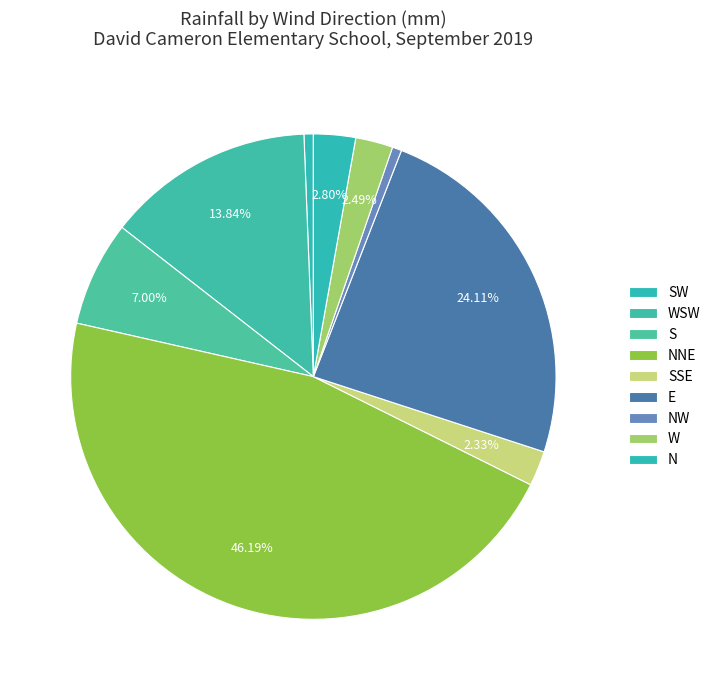

Which has a higher value, NNE or NW?

NNE